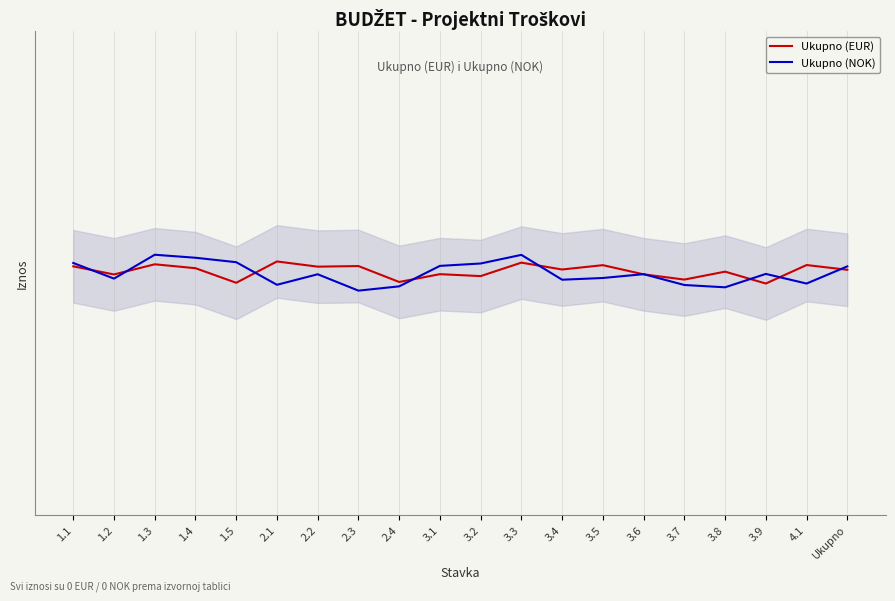

True or false: Ukupno (NOK) and Ukupno (EUR) intersect in this chart.

True